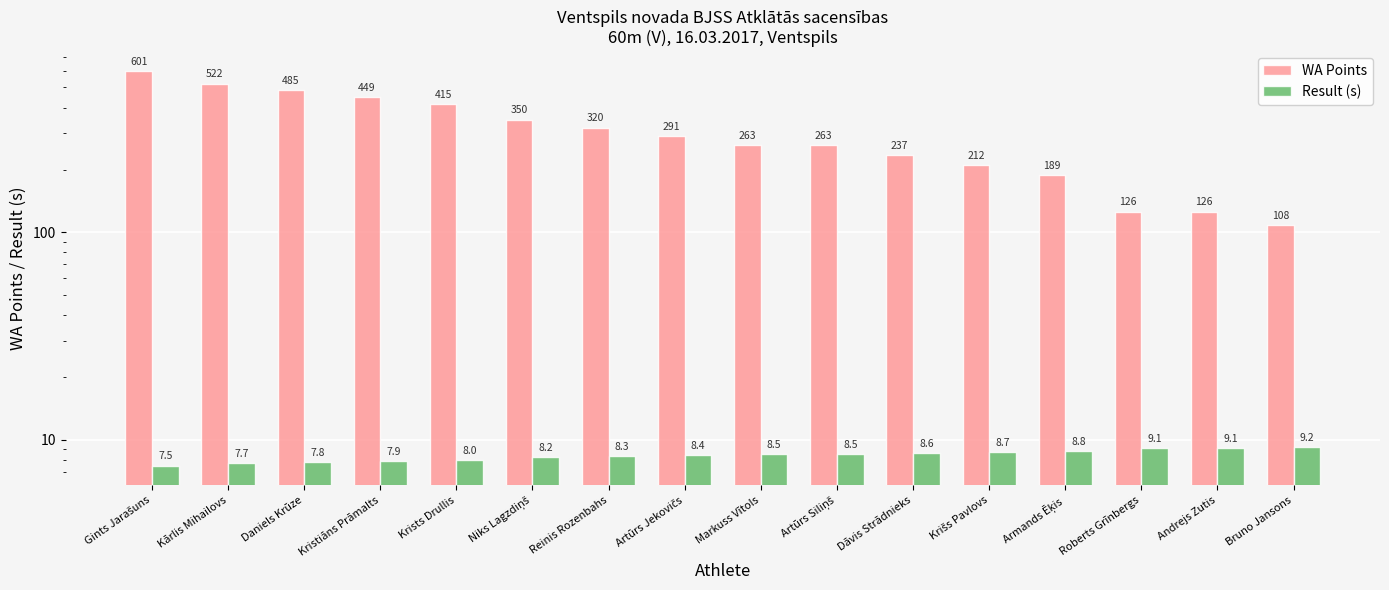

What position from the right is Roberts Grīnbergs?

3